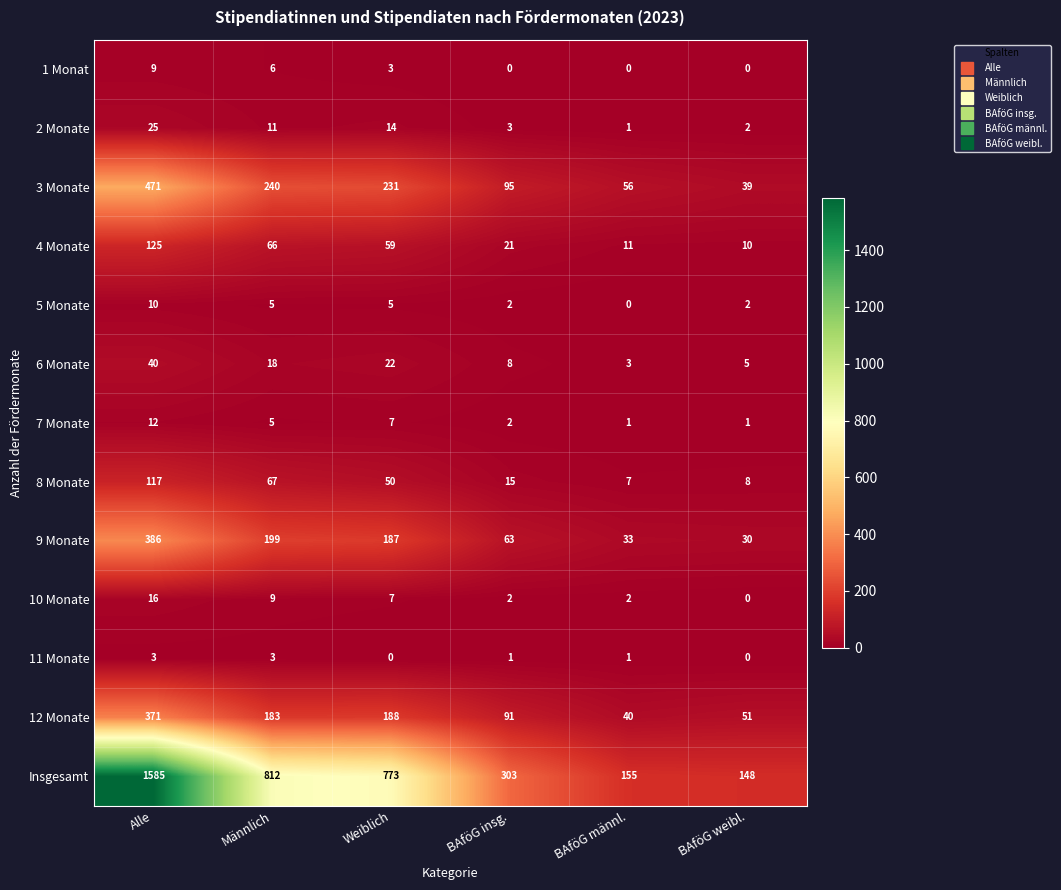

Which series has the largest total across all categories?

Insgesamt